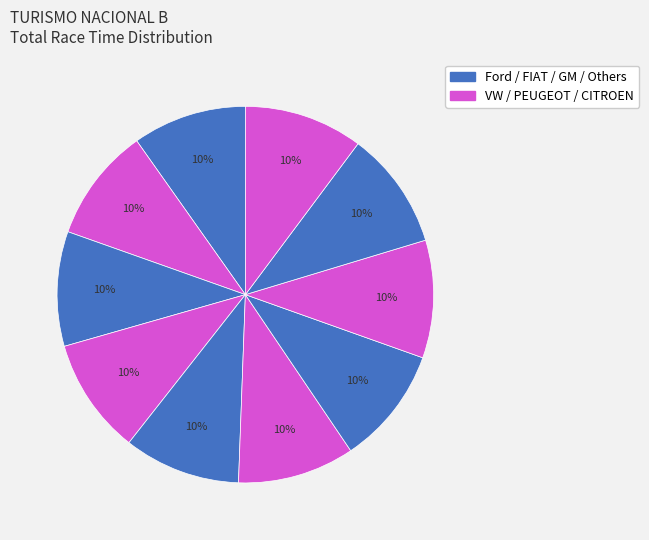

How many segments does this pie chart have?

10